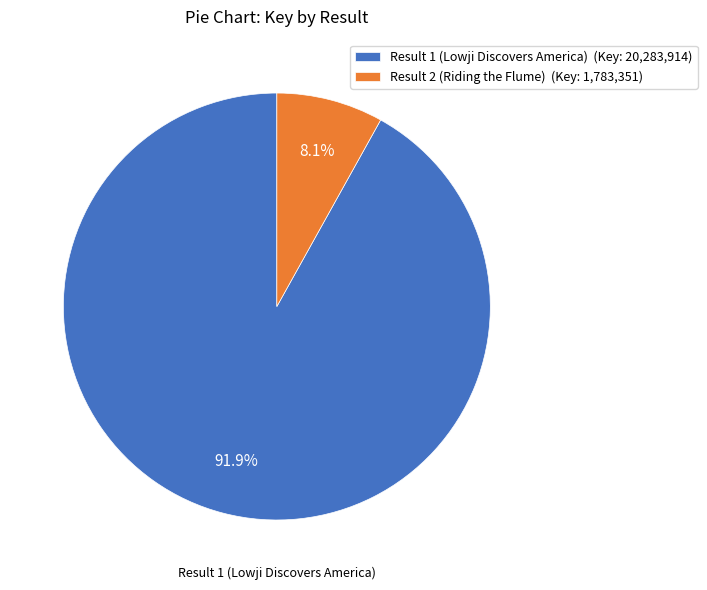

The Result 2 (Riding the Flume) slice represents 8% of the pie. True or false?

True